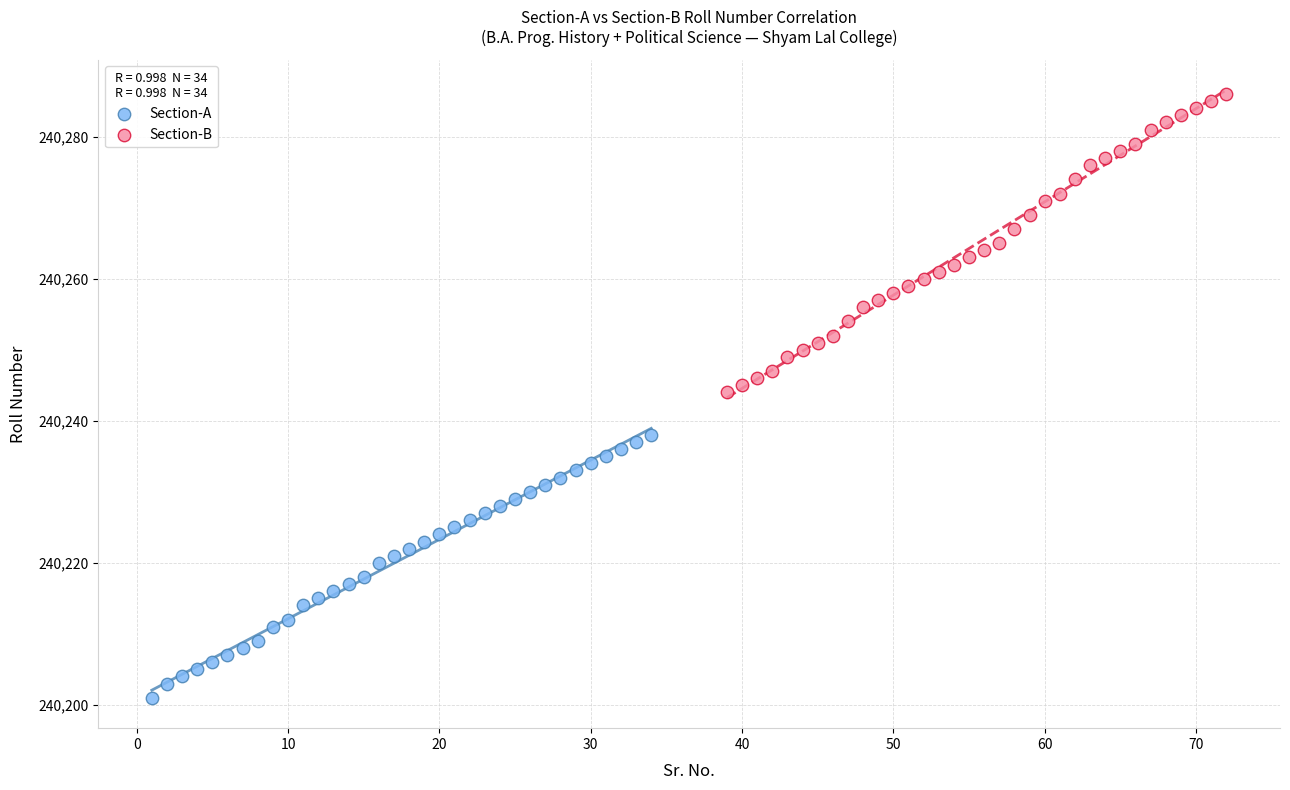

Which series has the largest Y range (max minus min)?

Section-B